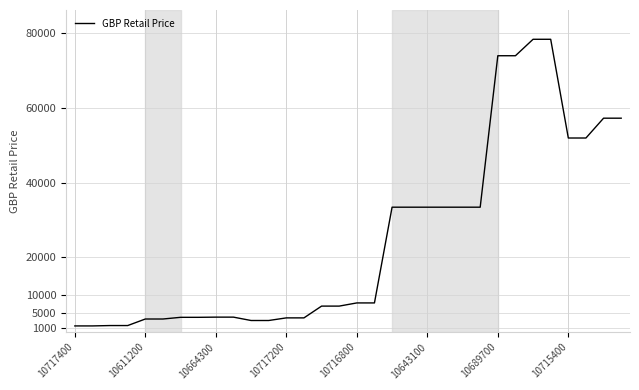

What is the greatest value displayed?

78300